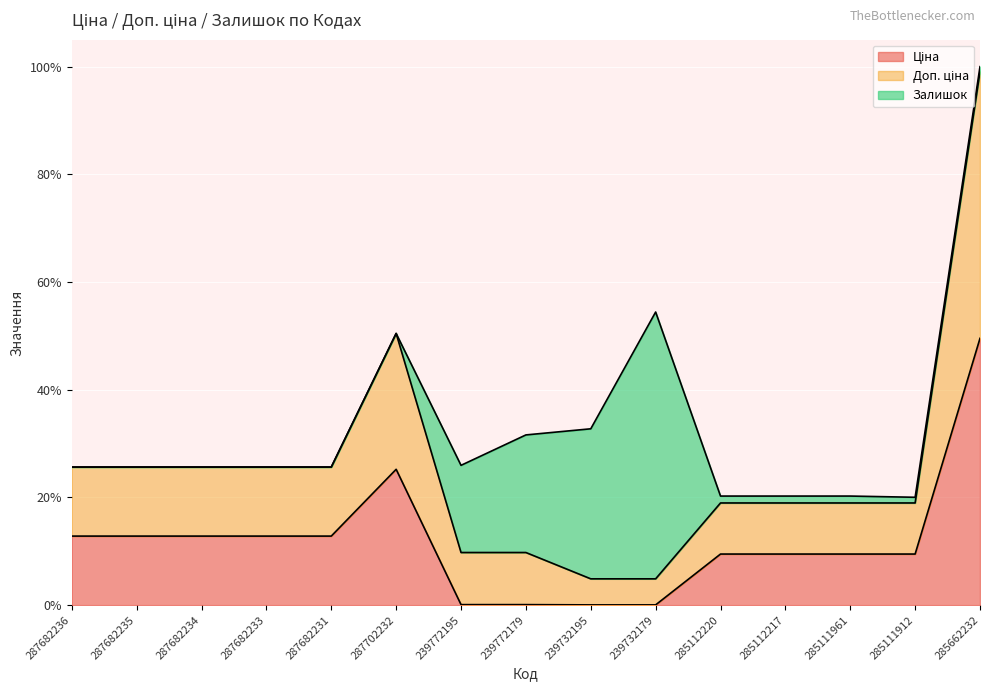

Rank the categories by Доп. ціна value from lowest to highest.

239732195, 239732179, 239772195, 239772179, 285112220, 285112217, 285111961, 285111912, 287682236, 287682235, 287682234, 287682233, 287682231, 287702232, 285662232